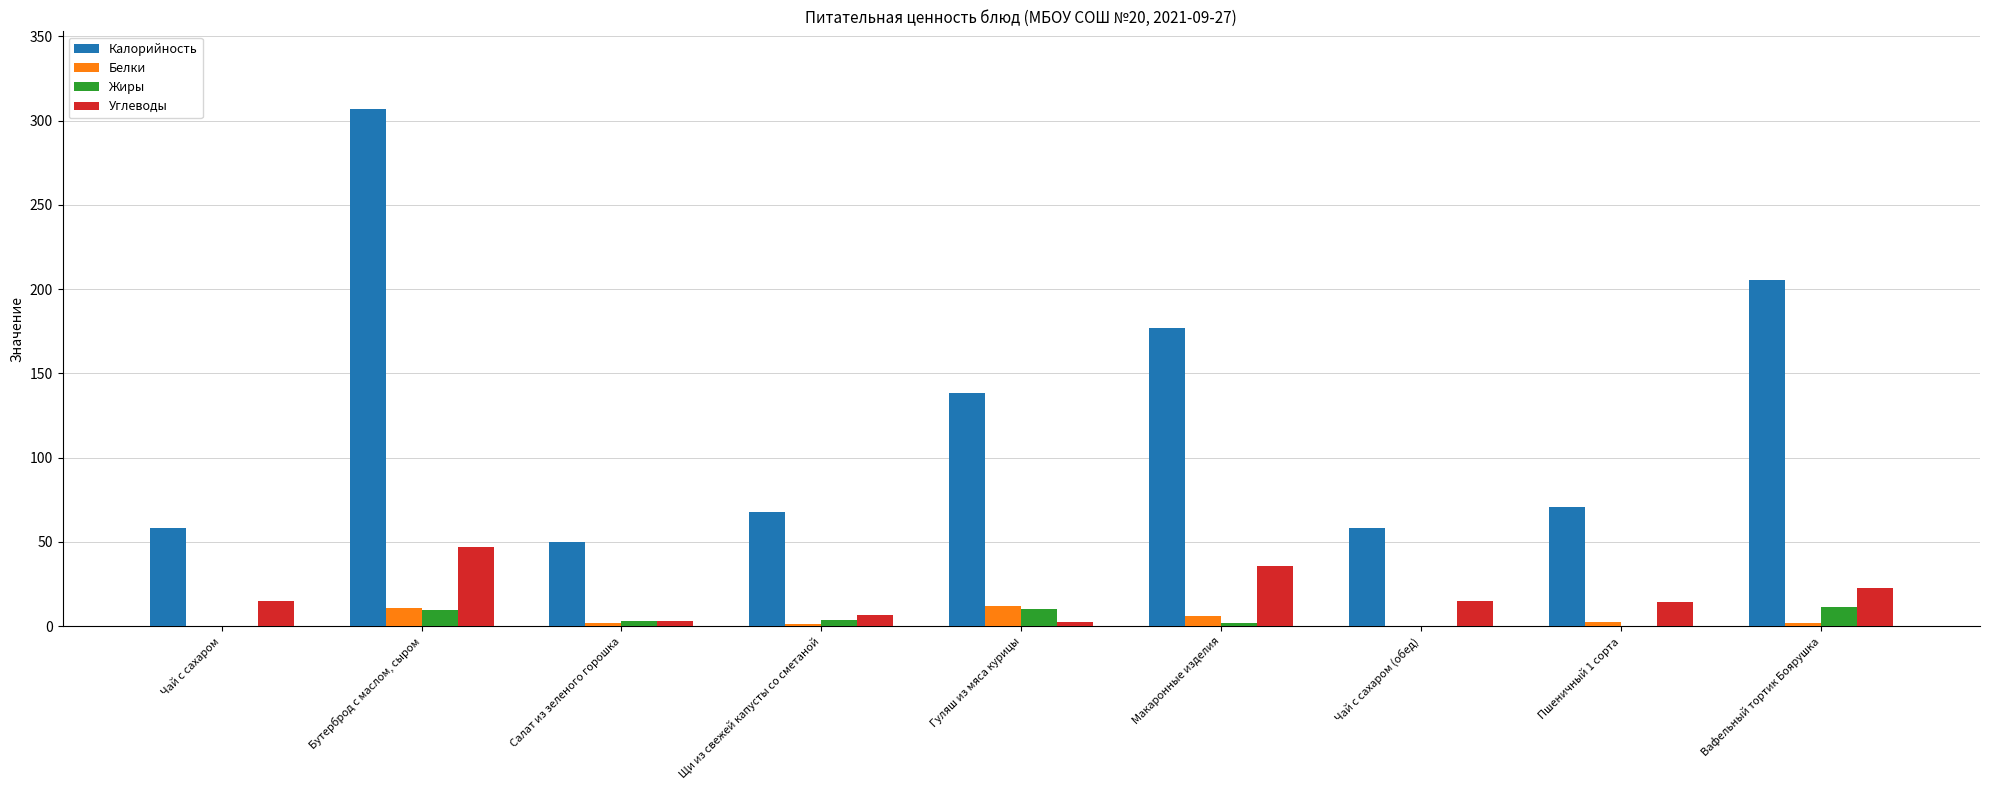

Which series has the largest total across all categories?

Калорийность